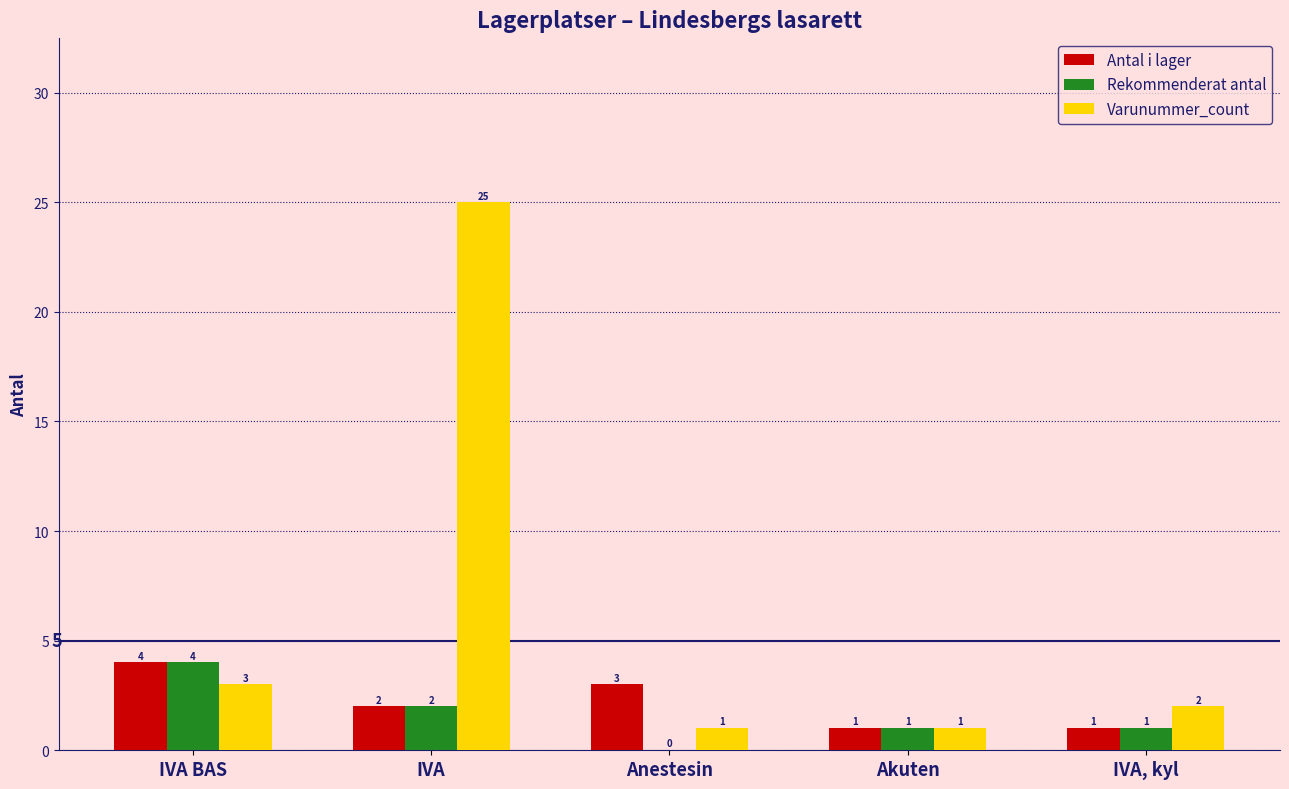

Where does the Antal i lager series first go above 2?

IVA BAS